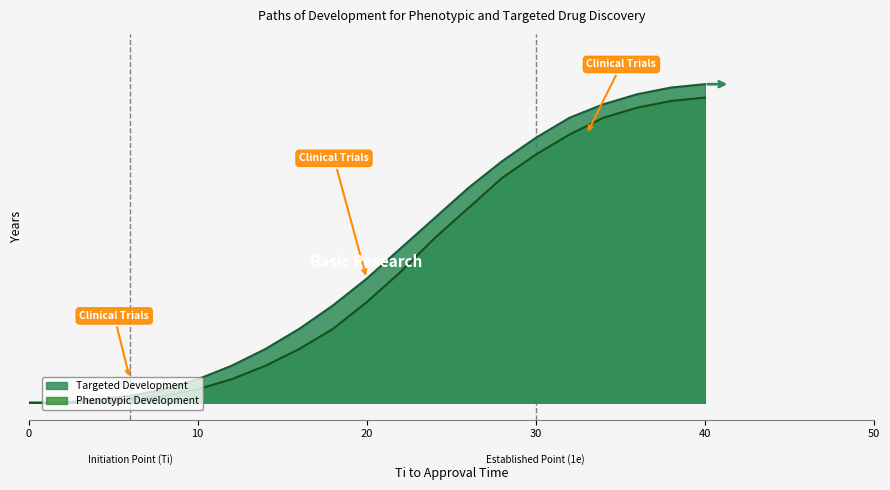

True or false: Phenotypic Development and Targeted Development cross at least once.

False